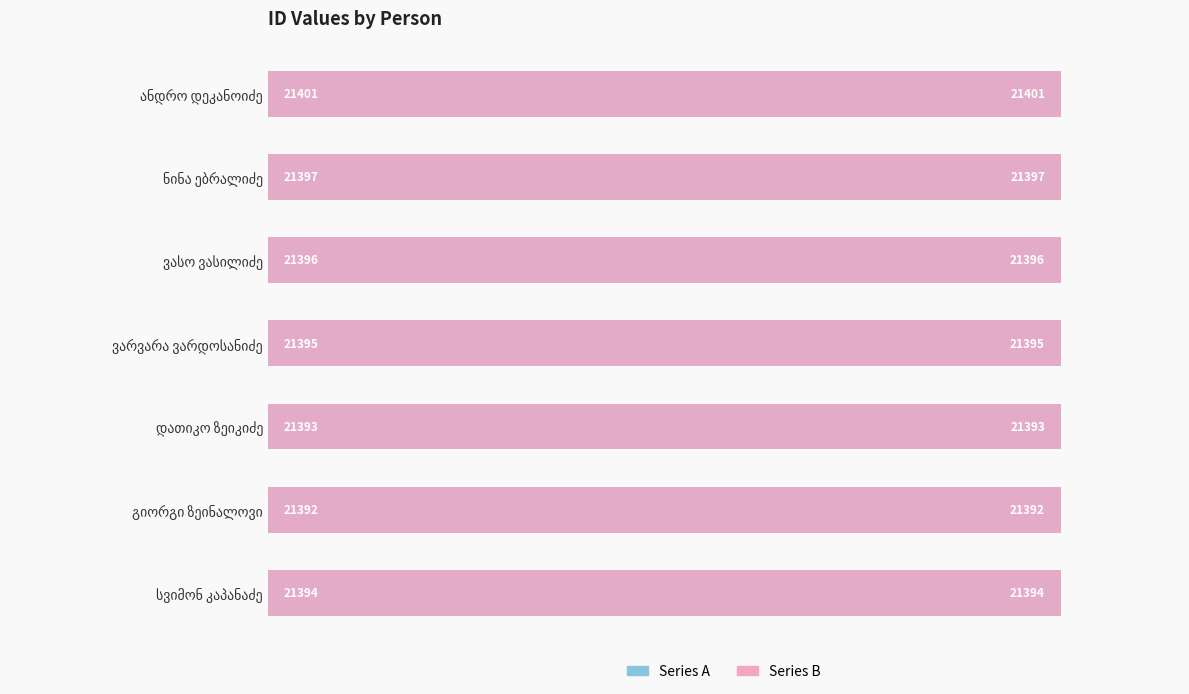

What is the sum of all id (blue) values?

149768